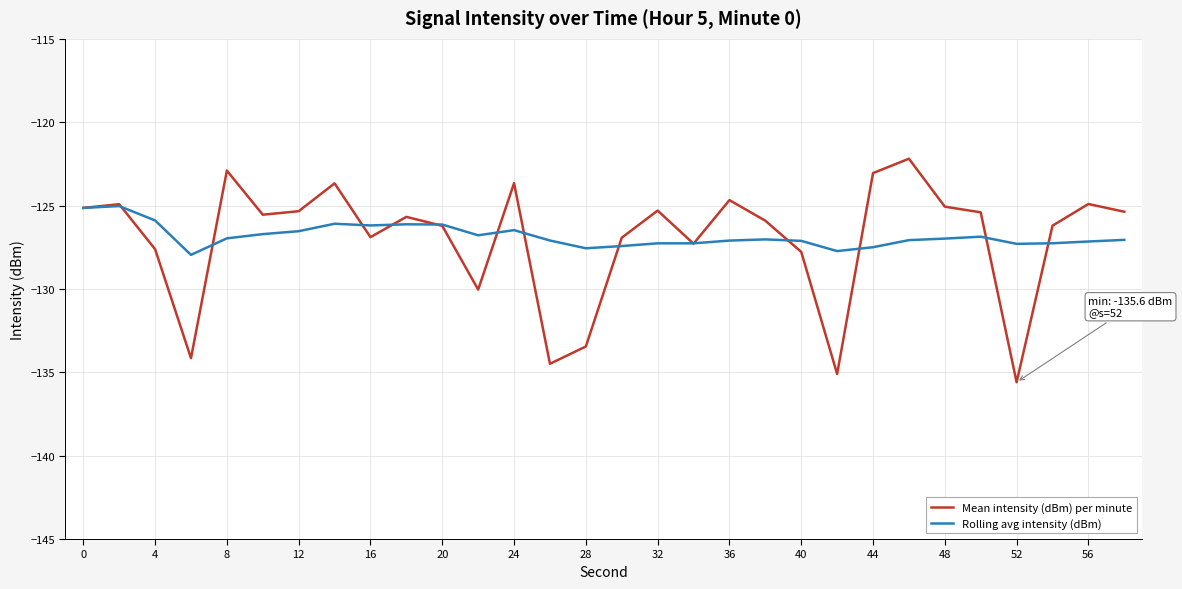

What is the minimum value shown in the chart?

-135.6